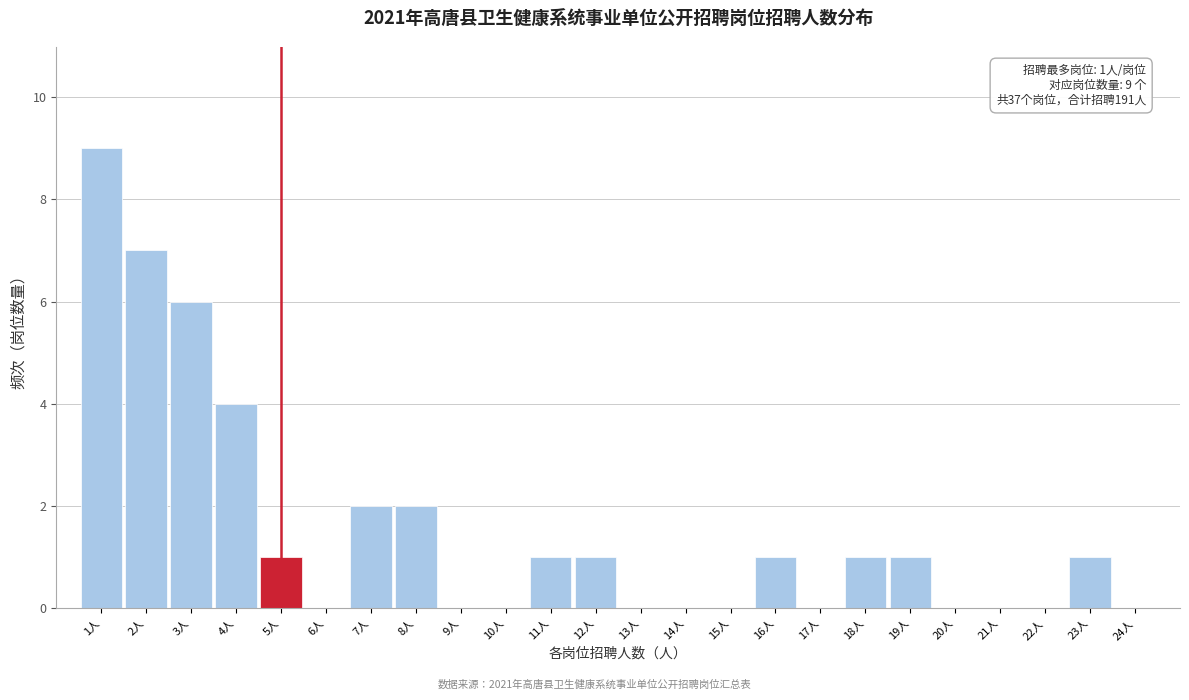

Over which range of the x-axis is the bar tallest?

0.5 to 1.5